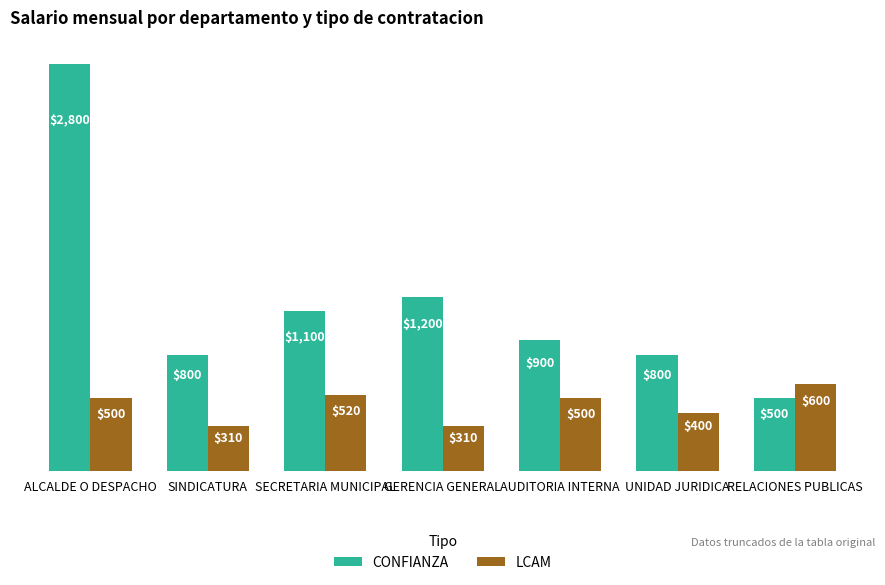

At how many categories does at least one series exceed 552?

7